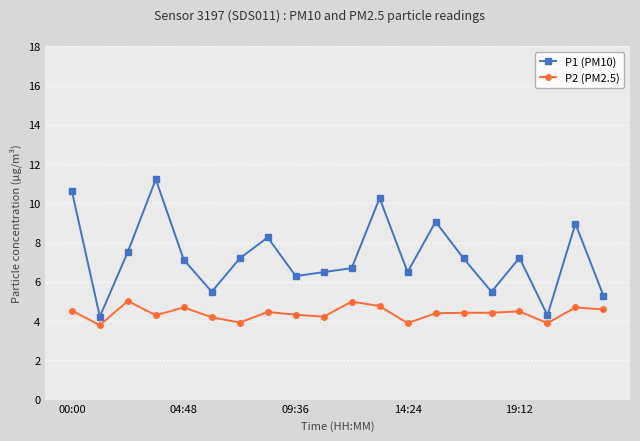

List the series in order of their overall mean, lowest first.

P2 (PM2.5), P1 (PM10)